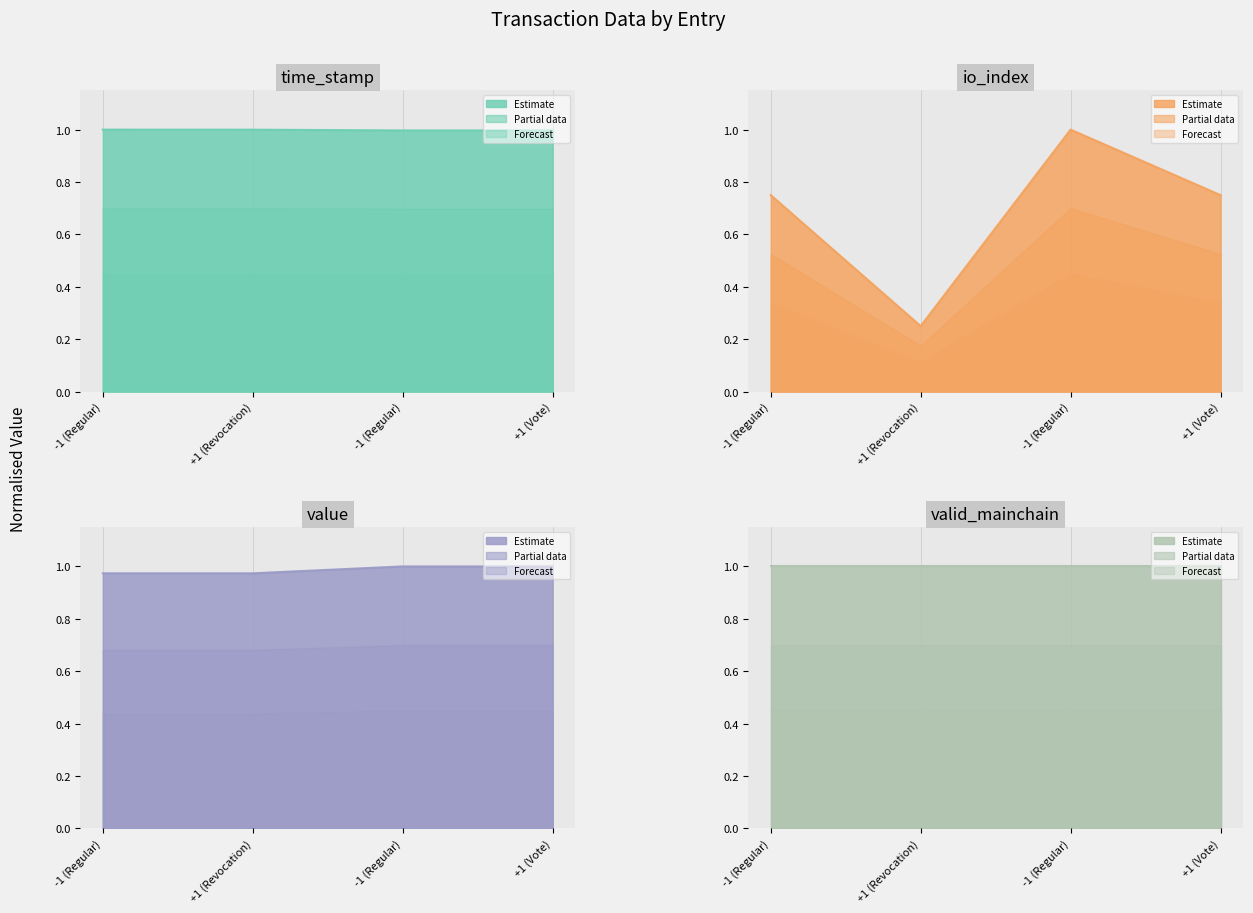

What is the minimum value shown in the chart?

0.2